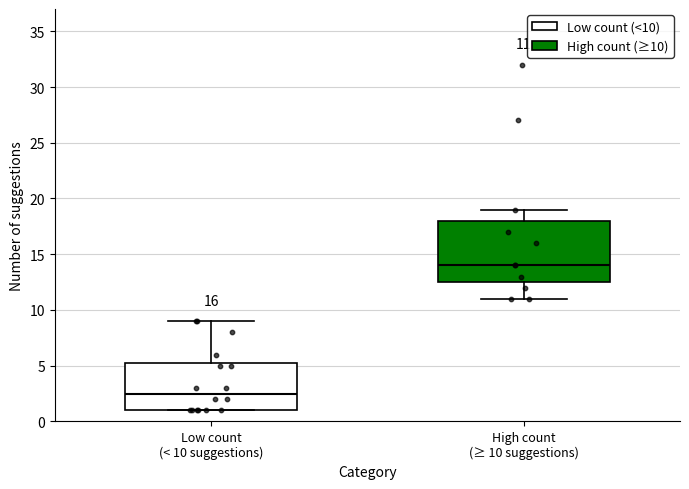

Comparing the boxes themselves (not the whiskers), which one is the tallest?

High count (≥ 10 suggestions)